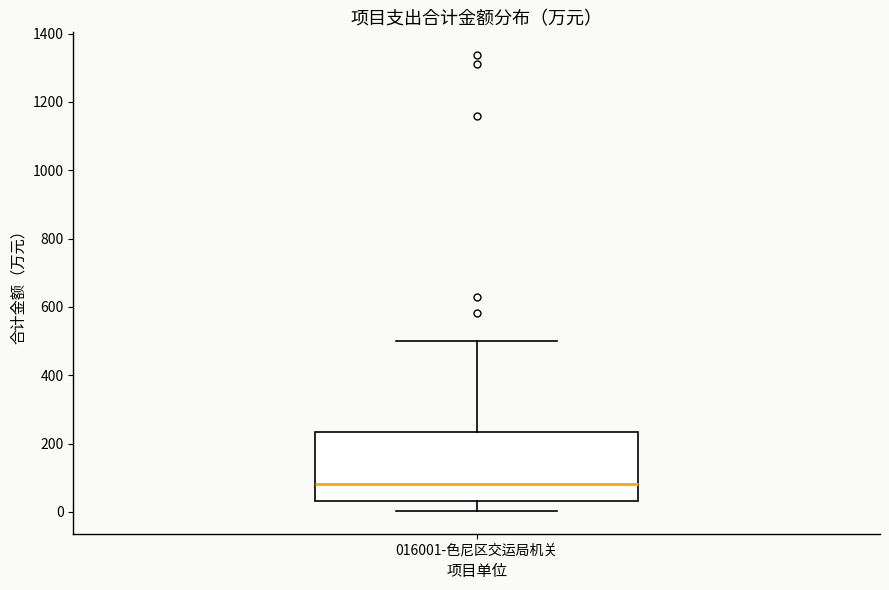

Transcribe this box plot: give where the median line is, the range the box spans, and where the two whiskers end, as read against the y-axis. The values are not printed on the chart, so give them approximately, as read against the axis.

median 80, box 40 to 240, whiskers 0 to 500